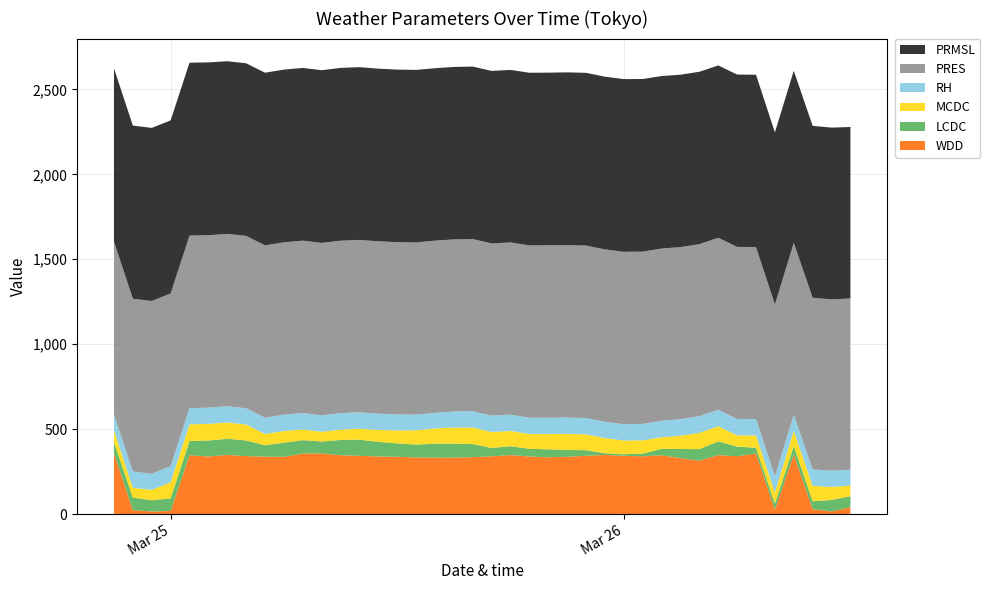

Reading right to left, list all the values displayed in this chart.

PRES: 2024/03/26 12:00=1007.9	2024/03/26 11:00=1009.3	2024/03/26 10:00=1010.5	2024/03/26 09:00=1011.5	2024/03/26 08:00=1011.4	2024/03/26 07:00=1012.4	2024/03/26 06:00=1013.0	2024/03/26 05:00=1012.4	2024/03/26 04:00=1013.0	2024/03/26 03:00=1012.9	2024/03/26 02:00=1013.7	2024/03/26 01:00=1014.5	2024/03/26 00:00=1014.9	2024/03/25 23:00=1015.0	2024/03/25 22:00=1015.3	2024/03/25 21:00=1015.2	2024/03/25 20:00=1015.0	2024/03/25 19:00=1014.6	2024/03/25 18:00=1014.0	2024/03/25 17:00=1013.8	2024/03/25 16:00=1013.6	2024/03/25 15:00=1013.5	2024/03/25 14:00=1013.5	2024/03/25 13:00=1013.8	2024/03/25 12:00=1014.3	2024/03/25 11:00=1014.8	2024/03/25 10:00=1015.2	2024/03/25 09:00=1015.3	2024/03/25 08:00=1015.1	2024/03/25 07:00=1015.0	2024/03/25 06:00=1014.8	2024/03/25 05:00=1014.8	2024/03/25 04:00=1014.5	2024/03/25 03:00=1014.8	2024/03/25 02:00=1015.4	2024/03/25 01:00=1016.1	2024/03/25 00:00=1017.0	2024/03/24 23:00=1017.3	2024/03/24 22:00=1017.5	2024/03/24 21:00=1018.0
PRMSL: 2024/03/26 12:00=1009.7	2024/03/26 11:00=1011.0	2024/03/26 10:00=1012.3	2024/03/26 09:00=1013.4	2024/03/26 08:00=1013.2	2024/03/26 07:00=1014.2	2024/03/26 06:00=1014.8	2024/03/26 05:00=1014.3	2024/03/26 04:00=1014.9	2024/03/26 03:00=1014.8	2024/03/26 02:00=1015.5	2024/03/26 01:00=1016.3	2024/03/26 00:00=1016.8	2024/03/25 23:00=1016.9	2024/03/25 22:00=1017.1	2024/03/25 21:00=1017.0	2024/03/25 20:00=1016.7	2024/03/25 19:00=1016.5	2024/03/25 18:00=1015.8	2024/03/25 17:00=1015.6	2024/03/25 16:00=1015.5	2024/03/25 15:00=1015.3	2024/03/25 14:00=1015.3	2024/03/25 13:00=1015.6	2024/03/25 12:00=1016.1	2024/03/25 11:00=1016.6	2024/03/25 10:00=1017.0	2024/03/25 09:00=1017.2	2024/03/25 08:00=1016.9	2024/03/25 07:00=1016.9	2024/03/25 06:00=1016.7	2024/03/25 05:00=1016.6	2024/03/25 04:00=1016.4	2024/03/25 03:00=1016.7	2024/03/25 02:00=1017.3	2024/03/25 01:00=1017.9	2024/03/25 00:00=1018.8	2024/03/24 23:00=1019.1	2024/03/24 22:00=1019.4	2024/03/24 21:00=1019.8
RH: 2024/03/26 12:00=93.2	2024/03/26 11:00=95.8	2024/03/26 10:00=96.6	2024/03/26 09:00=95.8	2024/03/26 08:00=96.5	2024/03/26 07:00=96.6	2024/03/26 06:00=96.8	2024/03/26 05:00=97.3	2024/03/26 04:00=98.0	2024/03/26 03:00=97.8	2024/03/26 02:00=97.3	2024/03/26 01:00=96.5	2024/03/26 00:00=96.0	2024/03/25 23:00=96.0	2024/03/25 22:00=96.2	2024/03/25 21:00=96.2	2024/03/25 20:00=96.0	2024/03/25 19:00=96.0	2024/03/25 18:00=96.0	2024/03/25 17:00=96.3	2024/03/25 16:00=96.3	2024/03/25 15:00=94.5	2024/03/25 14:00=92.0	2024/03/25 13:00=92.4	2024/03/25 12:00=94.3	2024/03/25 11:00=95.8	2024/03/25 10:00=96.8	2024/03/25 09:00=97.1	2024/03/25 08:00=97.1	2024/03/25 07:00=96.5	2024/03/25 06:00=96.1	2024/03/25 05:00=96.0	2024/03/25 04:00=95.9	2024/03/25 03:00=95.5	2024/03/25 02:00=95.3	2024/03/25 01:00=95.3	2024/03/25 00:00=94.8	2024/03/24 23:00=95.0	2024/03/24 22:00=95.1	2024/03/24 21:00=93.8
LCDC: 2024/03/26 12:00=65.0	2024/03/26 11:00=68.0	2024/03/26 10:00=46.0	2024/03/26 09:00=50.0	2024/03/26 08:00=36.0	2024/03/26 07:00=34.0	2024/03/26 06:00=57.0	2024/03/26 05:00=81.0	2024/03/26 04:00=68.0	2024/03/26 03:00=54.0	2024/03/26 02:00=38.0	2024/03/26 01:00=16.0	2024/03/26 00:00=9.0	2024/03/25 23:00=10.0	2024/03/25 22:00=33.0	2024/03/25 21:00=40.0	2024/03/25 20:00=47.0	2024/03/25 19:00=45.0	2024/03/25 18:00=52.0	2024/03/25 17:00=49.0	2024/03/25 16:00=77.0	2024/03/25 15:00=82.0	2024/03/25 14:00=82.0	2024/03/25 13:00=76.0	2024/03/25 12:00=79.0	2024/03/25 11:00=86.0	2024/03/25 10:00=95.0	2024/03/25 09:00=90.0	2024/03/25 08:00=70.0	2024/03/25 07:00=79.0	2024/03/25 06:00=83.0	2024/03/25 05:00=67.0	2024/03/25 04:00=92.0	2024/03/25 03:00=95.0	2024/03/25 02:00=94.0	2024/03/25 01:00=84.0	2024/03/25 00:00=74.0	2024/03/24 23:00=66.0	2024/03/24 22:00=74.0	2024/03/24 21:00=64.0
MCDC: 2024/03/26 12:00=63.0	2024/03/26 11:00=76.0	2024/03/26 10:00=91.0	2024/03/26 09:00=89.0	2024/03/26 08:00=65.0	2024/03/26 07:00=73.0	2024/03/26 06:00=66.0	2024/03/26 05:00=89.0	2024/03/26 04:00=96.0	2024/03/26 03:00=78.0	2024/03/26 02:00=68.0	2024/03/26 01:00=78.0	2024/03/26 00:00=81.0	2024/03/25 23:00=89.0	2024/03/25 22:00=93.0	2024/03/25 21:00=95.0	2024/03/25 20:00=90.0	2024/03/25 19:00=87.0	2024/03/25 18:00=90.0	2024/03/25 17:00=94.0	2024/03/25 16:00=97.0	2024/03/25 15:00=95.0	2024/03/25 14:00=90.0	2024/03/25 13:00=84.0	2024/03/25 12:00=76.0	2024/03/25 11:00=70.0	2024/03/25 10:00=64.0	2024/03/25 09:00=61.0	2024/03/25 08:00=57.0	2024/03/25 07:00=63.0	2024/03/25 06:00=69.0	2024/03/25 05:00=66.0	2024/03/25 04:00=94.0	2024/03/25 03:00=96.0	2024/03/25 02:00=98.0	2024/03/25 01:00=98.0	2024/03/25 00:00=95.0	2024/03/24 23:00=61.0	2024/03/24 22:00=58.0	2024/03/24 21:00=70.0
WDD: 2024/03/26 12:00=40.0	2024/03/26 11:00=15.0	2024/03/26 10:00=29.0	2024/03/26 09:00=350.0	2024/03/26 08:00=25.0	2024/03/26 07:00=356.0	2024/03/26 06:00=340.0	2024/03/26 05:00=347.0	2024/03/26 04:00=314.0	2024/03/26 03:00=329.0	2024/03/26 02:00=346.0	2024/03/26 01:00=340.0	2024/03/26 00:00=343.0	2024/03/25 23:00=348.0	2024/03/25 22:00=343.0	2024/03/25 21:00=337.0	2024/03/25 20:00=334.0	2024/03/25 19:00=339.0	2024/03/25 18:00=347.0	2024/03/25 17:00=340.0	2024/03/25 16:00=335.0	2024/03/25 15:00=332.0	2024/03/25 14:00=332.0	2024/03/25 13:00=333.0	2024/03/25 12:00=337.0	2024/03/25 11:00=339.0	2024/03/25 10:00=343.0	2024/03/25 09:00=346.0	2024/03/25 08:00=357.0	2024/03/25 07:00=356.0	2024/03/25 06:00=337.0	2024/03/25 05:00=338.0	2024/03/25 04:00=341.0	2024/03/25 03:00=348.0	2024/03/25 02:00=339.0	2024/03/25 01:00=346.0	2024/03/25 00:00=18.0	2024/03/24 23:00=15.0	2024/03/24 22:00=23.0	2024/03/24 21:00=358.0